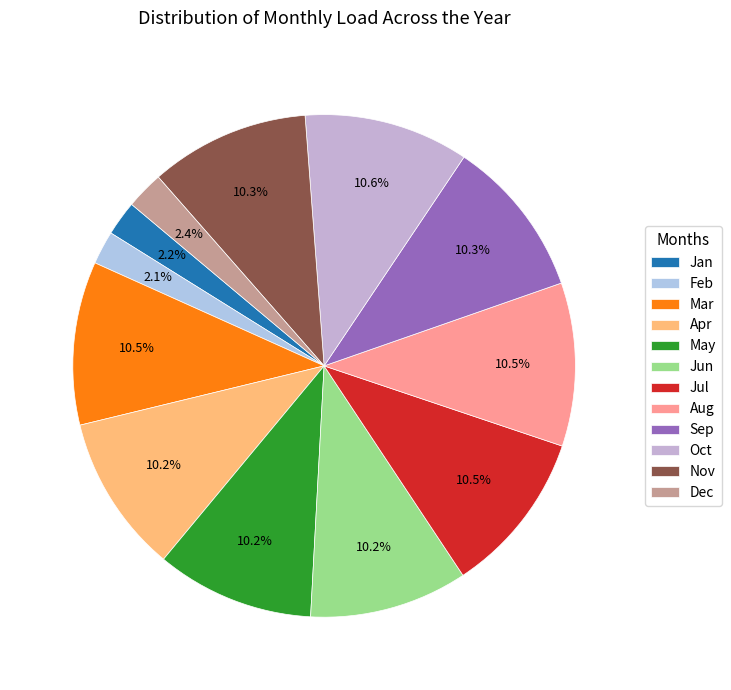

Does any single category account for the majority?

No